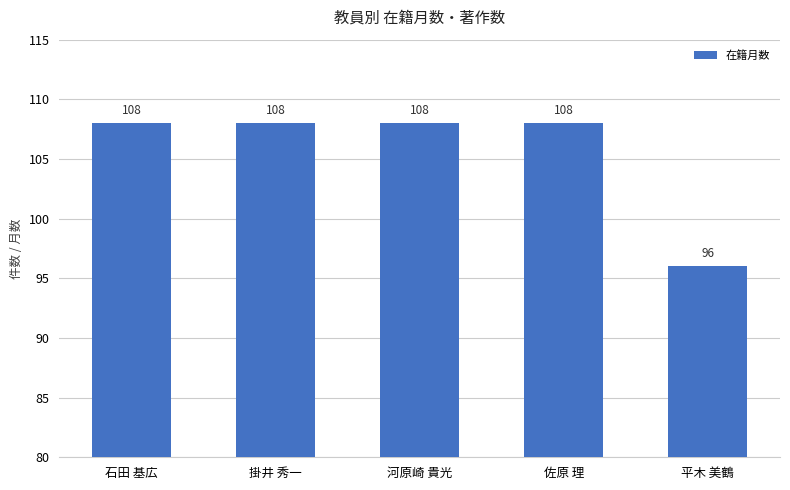

True or false: the data shows 108 at 河原崎 貴光.

True